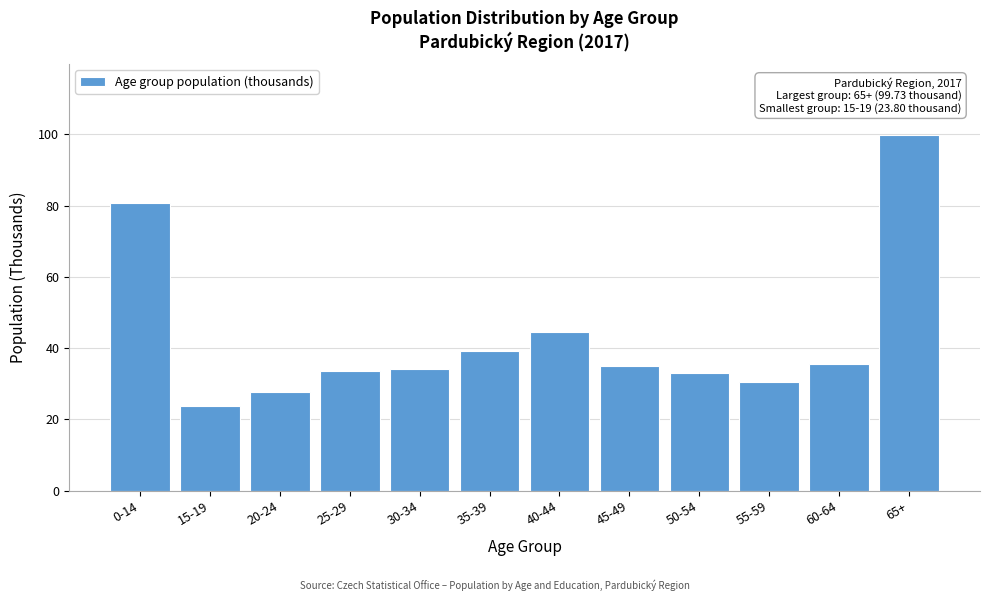

Reading right to left, transcribe all the data shown in this chart.

99.7	35.5	30.6	33.1	34.9	44.5	39.1	34.1	33.6	27.7	23.8	80.8